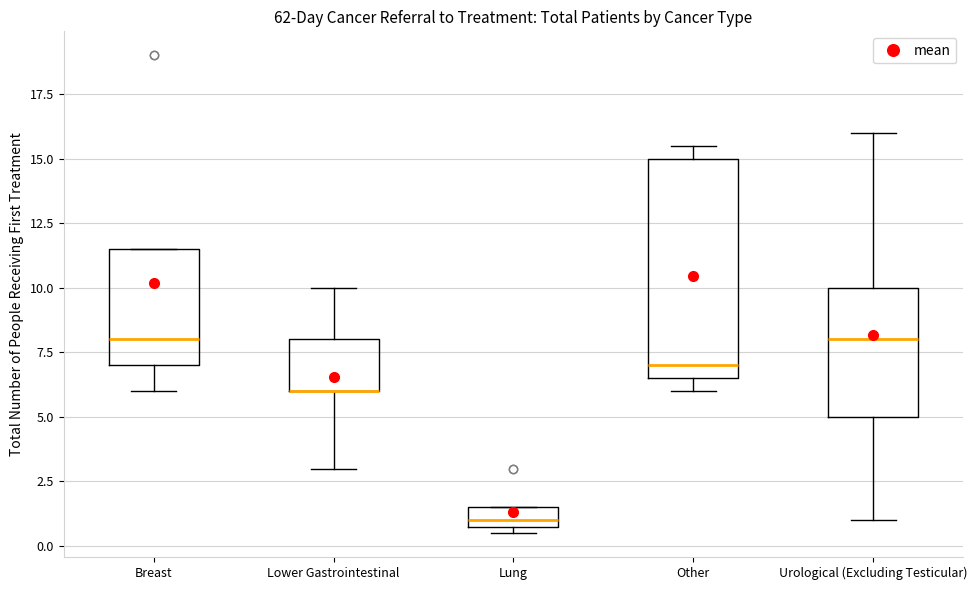

Reading left to right, transcribe this box plot: for each box, give where its median line is, the range the box spans, and where its two whiskers end, as read against the y-axis. The values are not printed on the chart, so give them approximately, as read against the axis.

Breast: median 8.0, box 7.0 to 11.5, whiskers 6.0 to 11.5
Lower Gastrointestinal: median 6.0 (drawn on the box's lower edge), box 6.0 to 8.0, whiskers 3.0 to 10.0
Lung: median 1.0 (just above the box's lower edge), box 1.0 to 1.5, whiskers 0.5 to 1.5
Other: median 7.0, box 6.5 to 15.0, whiskers 6.0 to 15.5
Urological (Excluding Testicular): median 8.0, box 5.0 to 10.0, whiskers 1.0 to 16.0